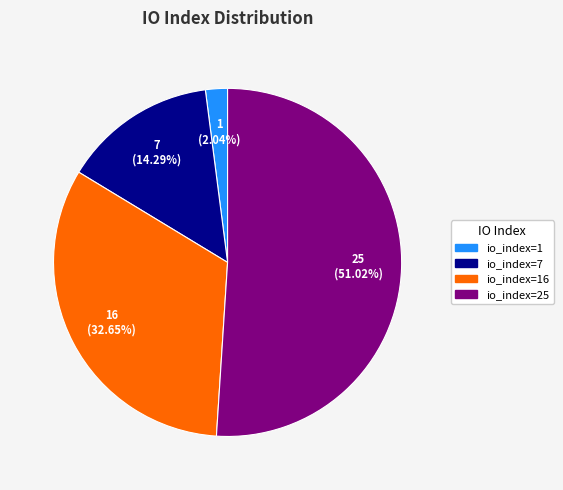

Is there any slice that represents more than half of the pie?

Yes